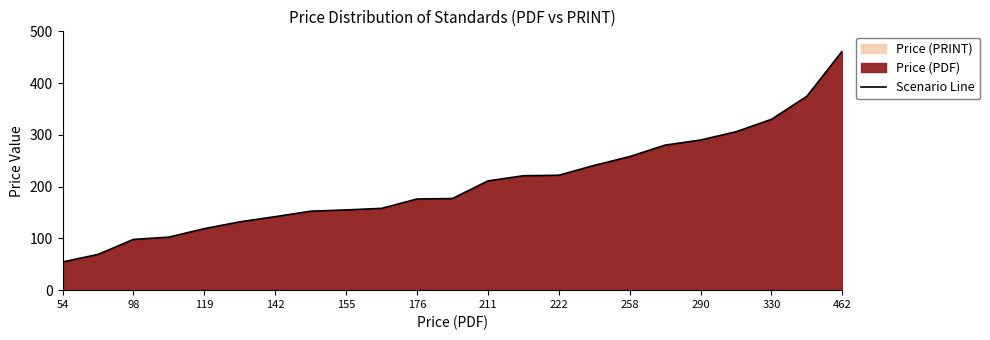

What is the minimum value shown in the chart?

54.5